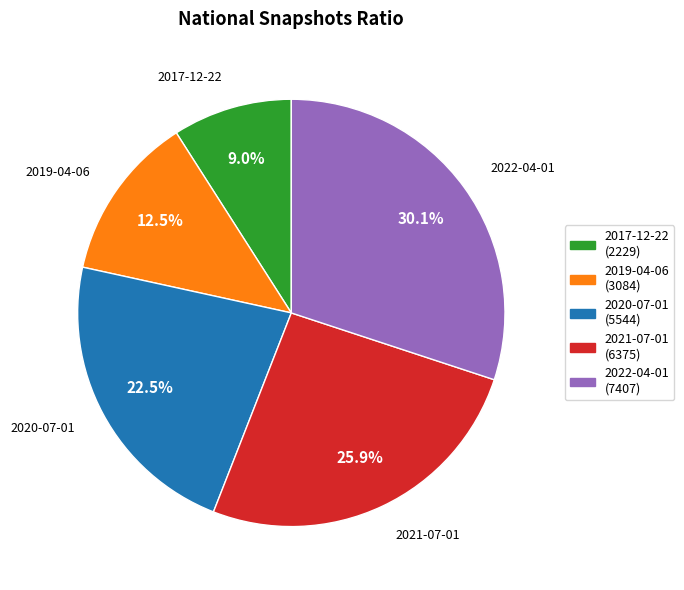

To the nearest percent, what is the average slice percentage?

20%